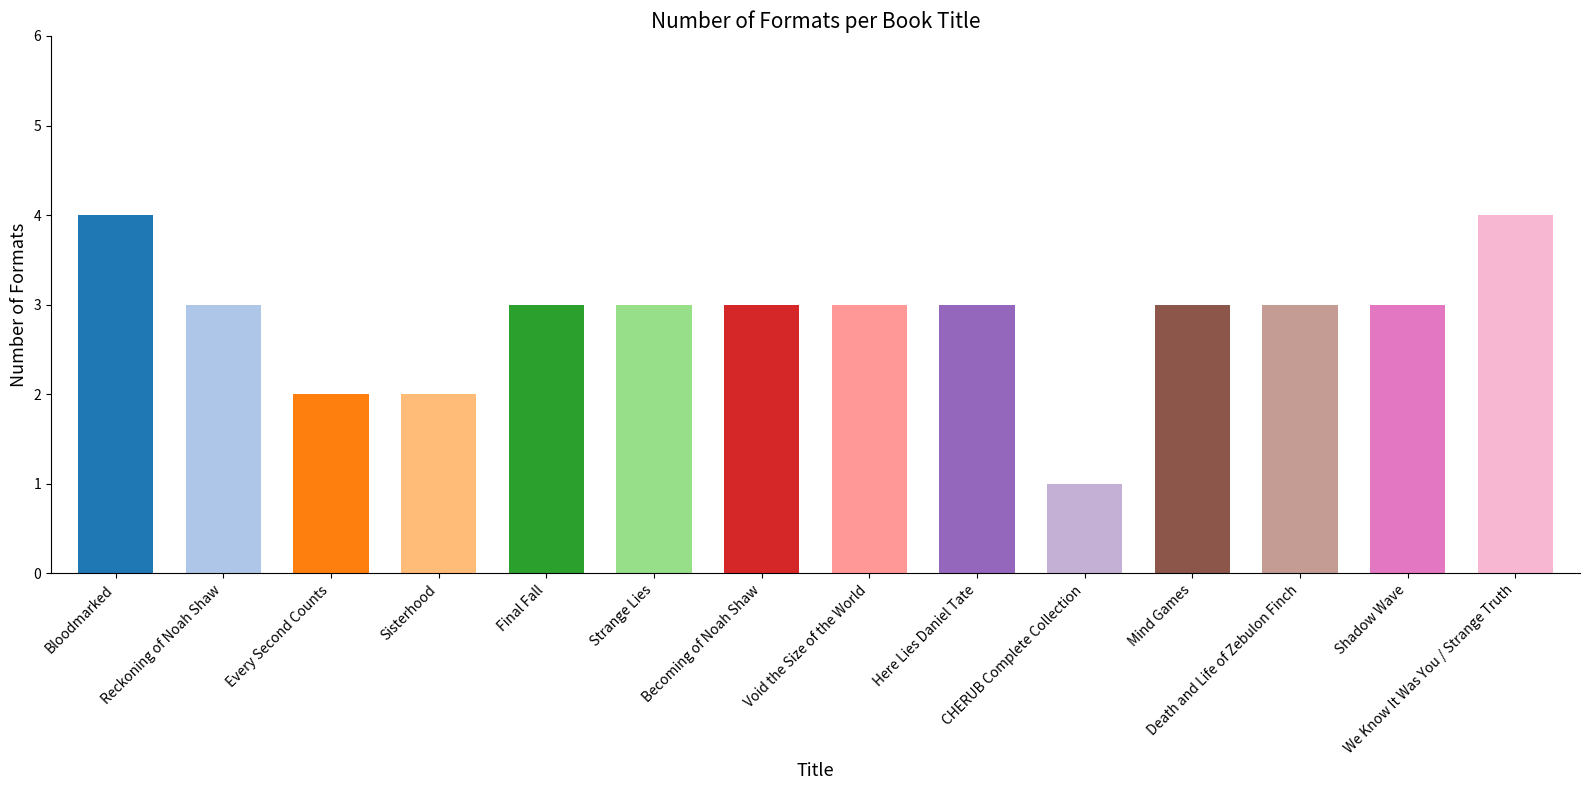

What is the value of the 4th bar from the left?

2